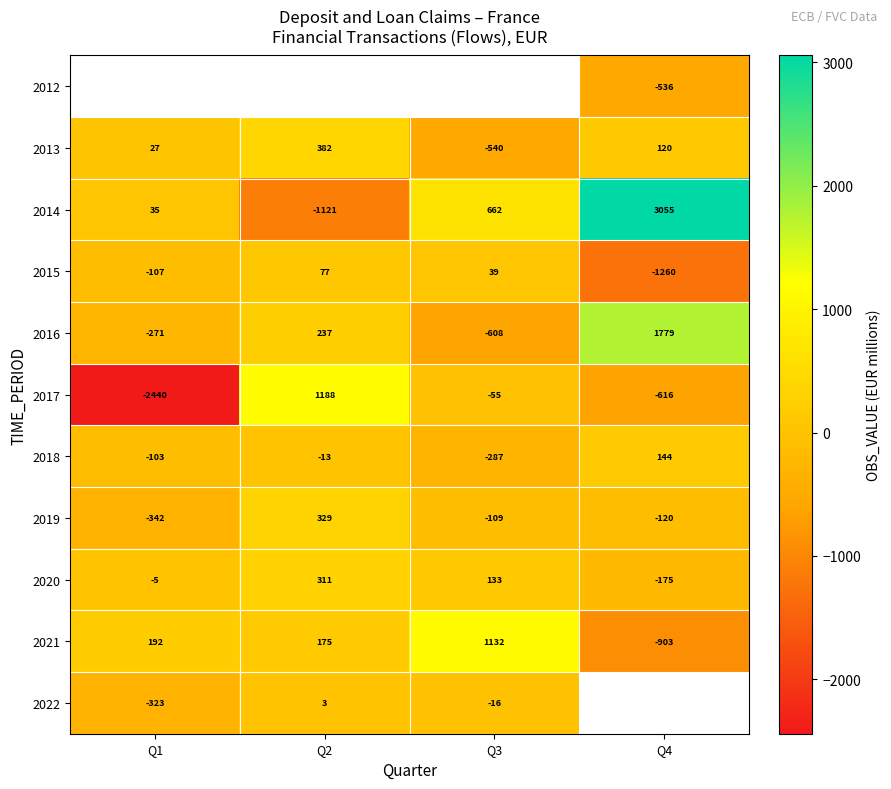

Is it true that 2019 equals 487 at Q2?

False